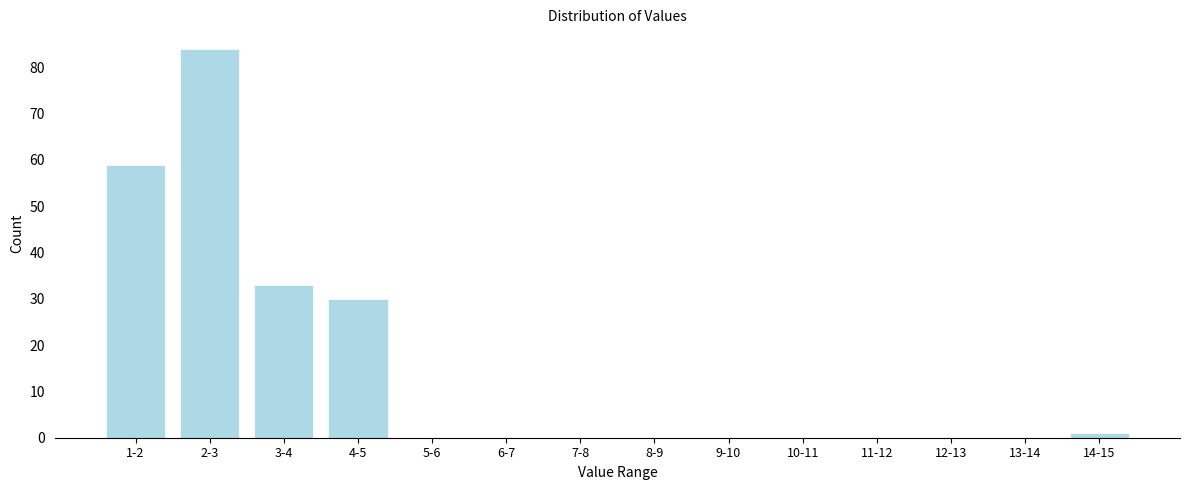

Reading left to right, what are all the values shown in this chart?

1-2=59	2-3=84	3-4=33	4-5=30	5-6=0	6-7=0	7-8=0	8-9=0	9-10=0	10-11=0	11-12=0	12-13=0	13-14=0	14-15=1